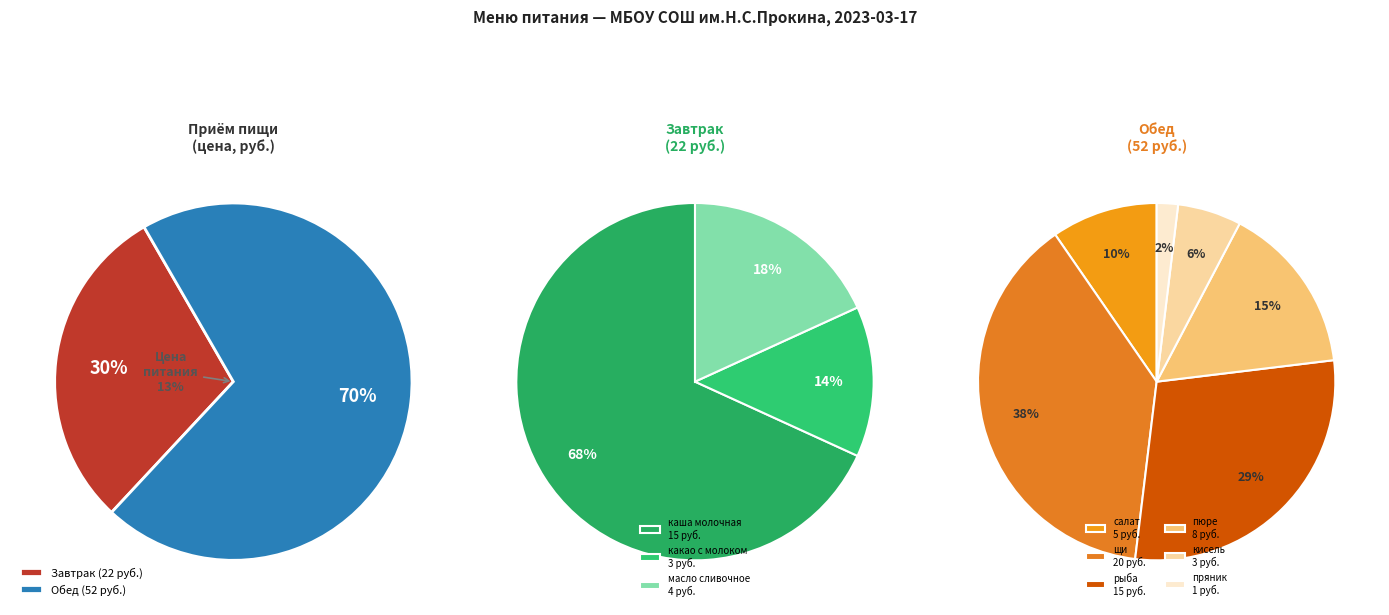

Approximately how many times larger is the value at Завтрак compared to Обед?

0.4